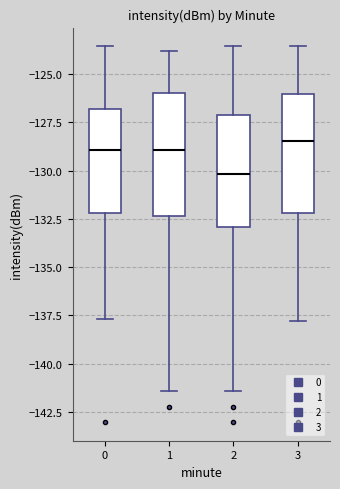

Reading left to right, transcribe this box plot: for each box, give where its median line is, the range the box spans, and where its two whiskers end, as read against the y-axis. The values are not printed on the chart, so give them approximately, as read against the axis.

0: median -129.0, box -132.0 to -127.0, whiskers -137.5 to -123.5
1: median -129.0, box -132.5 to -126.0, whiskers -141.5 to -124.0
2: median -130.0, box -133.0 to -127.0, whiskers -141.5 to -123.5
3: median -128.5, box -132.0 to -126.0, whiskers -138.0 to -123.5